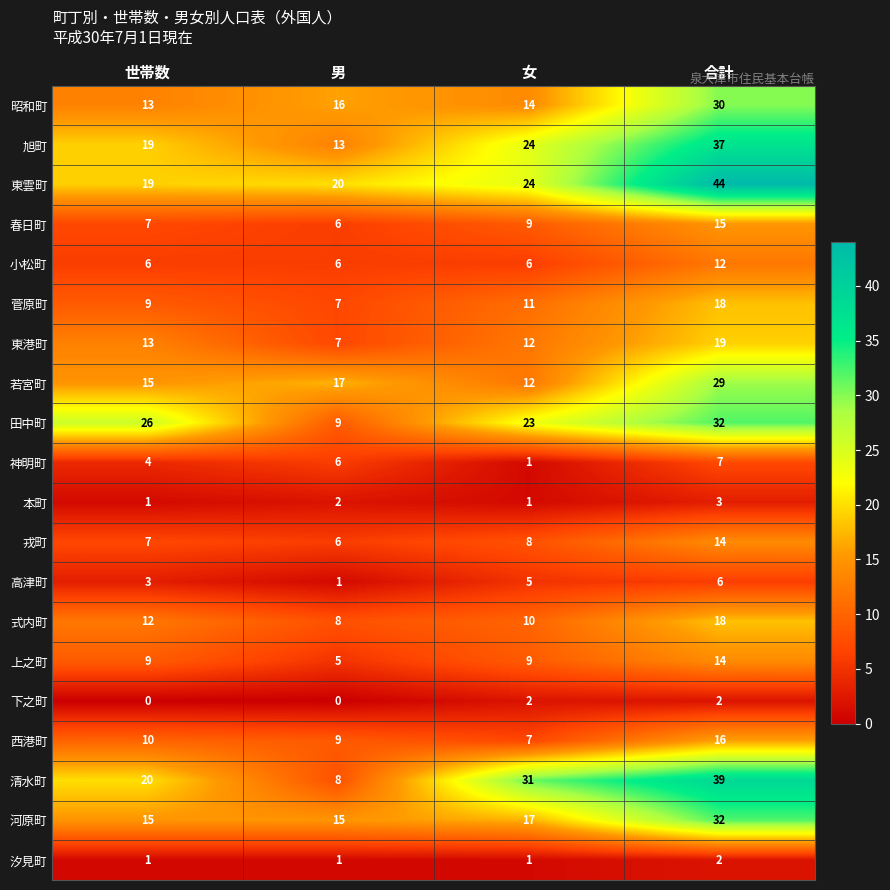

The 清水町 series shows 16 at 合計. True or false?

False